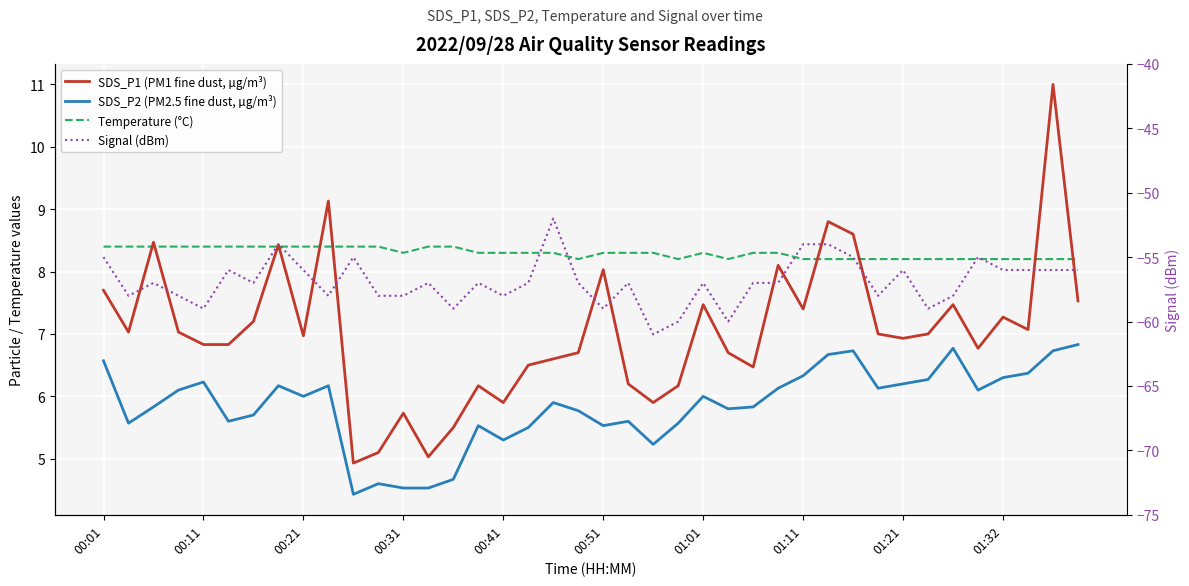

True or false: Signal (dBm) and Temperature (°C) cross at least once.

False